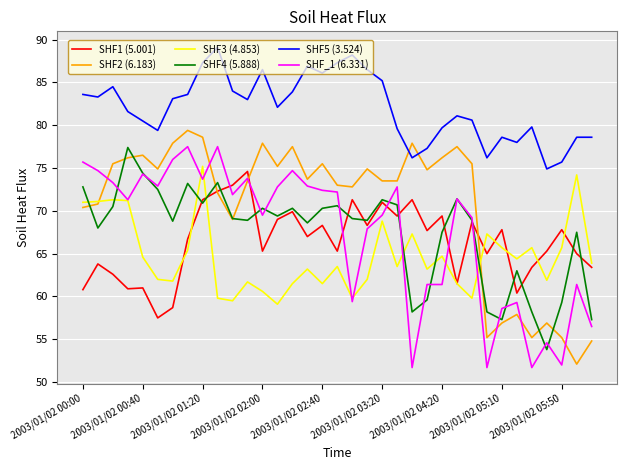

How many times do SHF1 (5.001) and SHF2 (6.183) cross each other?

3